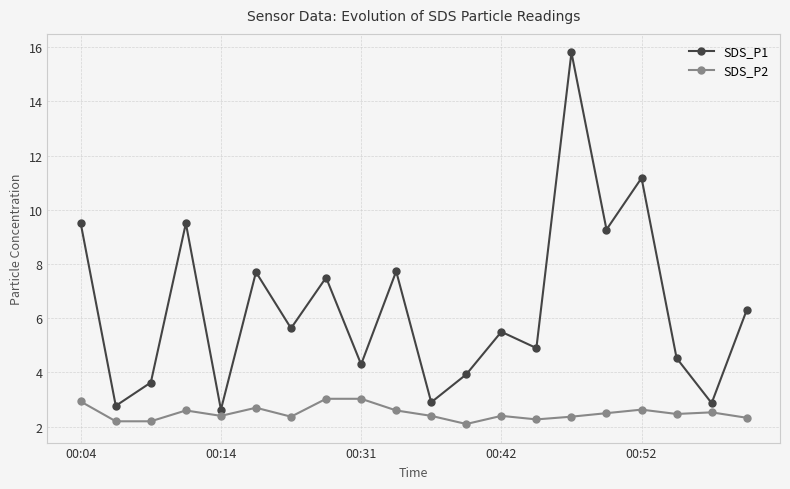

What is the smallest value displayed?

2.1